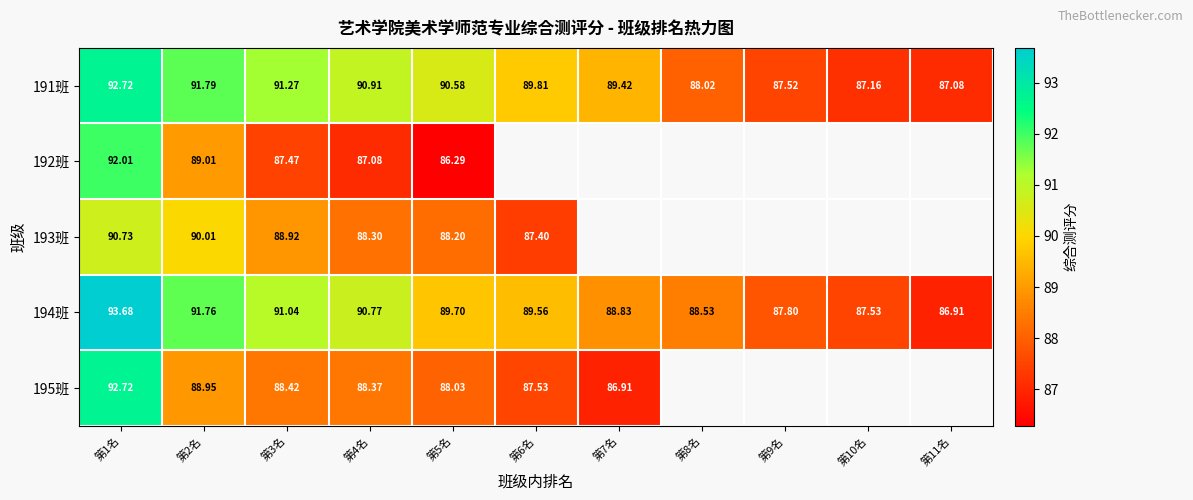

Rank the categories by 194班 value from lowest to highest.

第11名, 第10名, 第9名, 第8名, 第7名, 第6名, 第5名, 第4名, 第3名, 第2名, 第1名